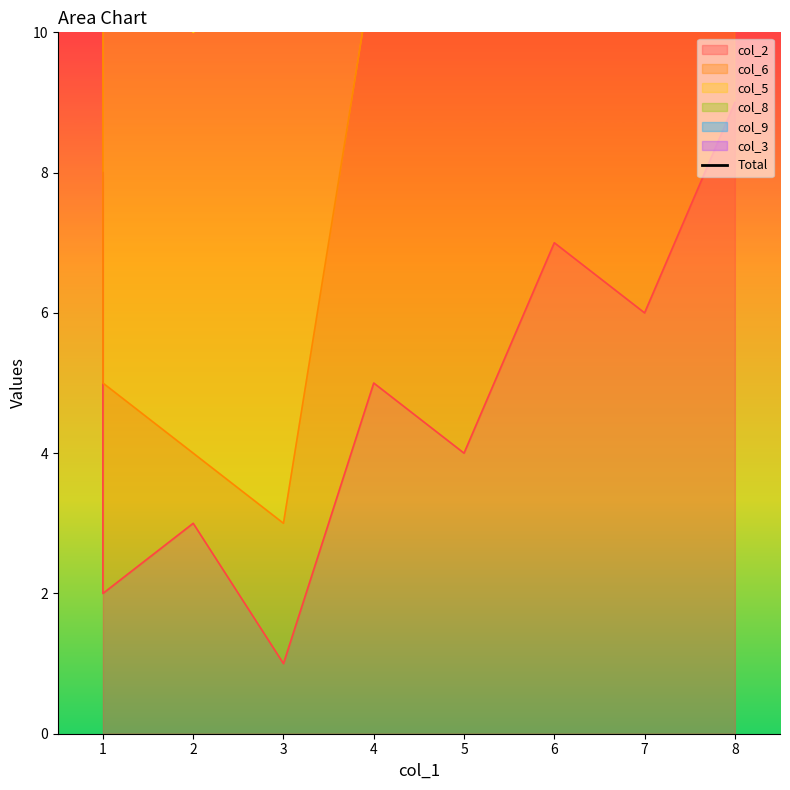

What is the maximum value shown in the chart?

38